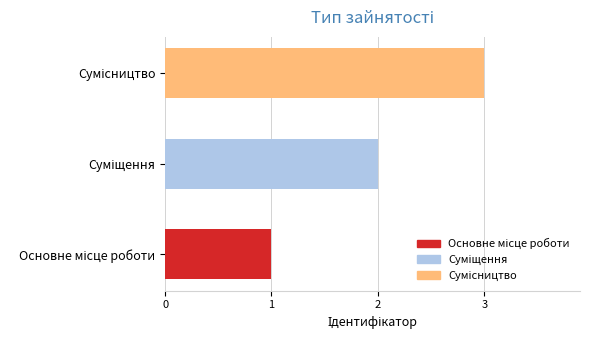

What is the greatest value displayed?

3